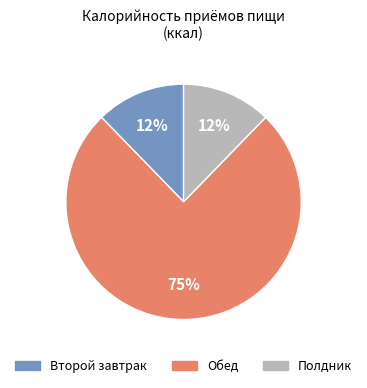

What is the largest slice in the pie chart?

Обед